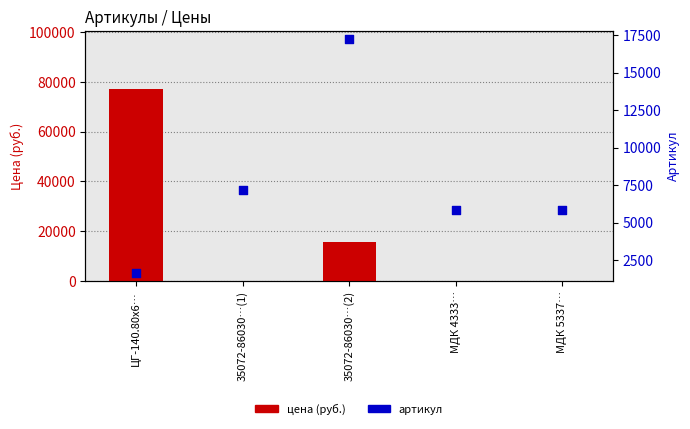

Which series contains the highest Y value?

Цена (руб.)